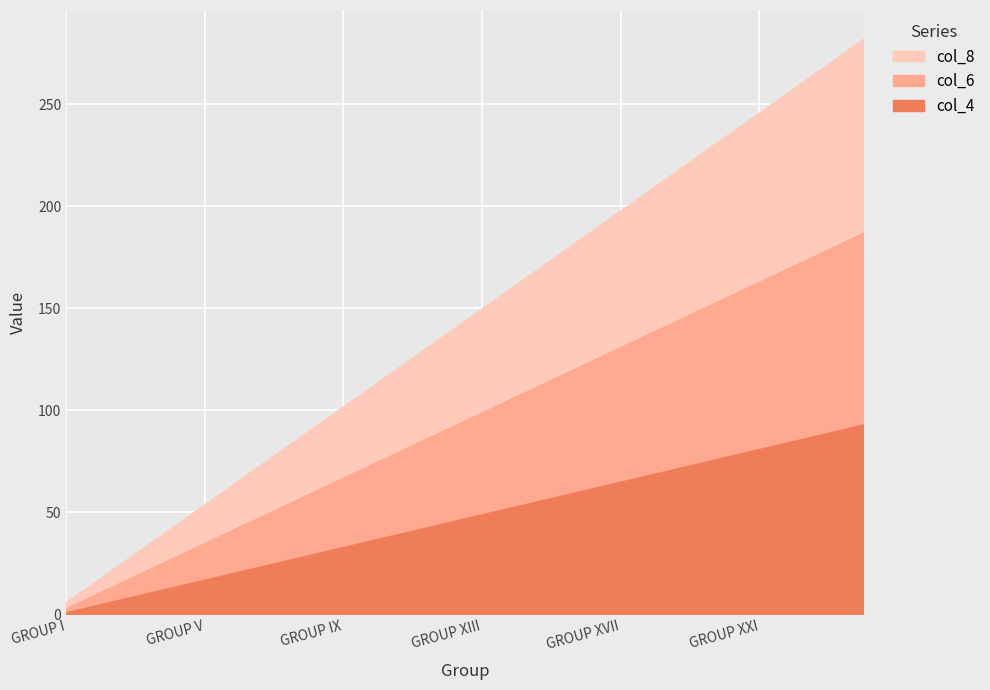

True or false: col_8 and col_4 intersect in this chart.

False